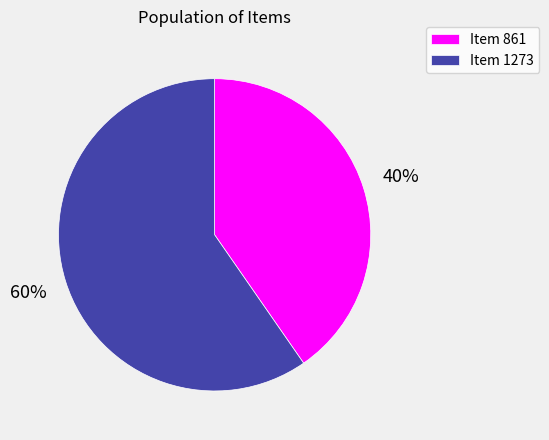

To the nearest percent, what is the combined percentage of Item 861 and Item 1273?

100%